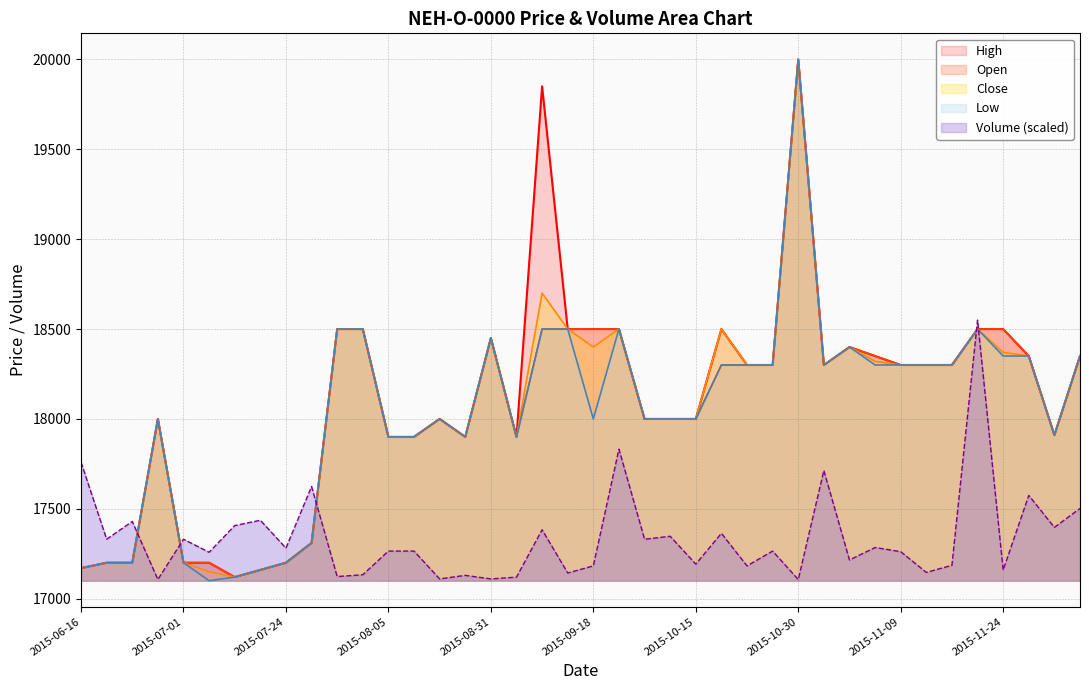

How many lines are shown in the chart?

5